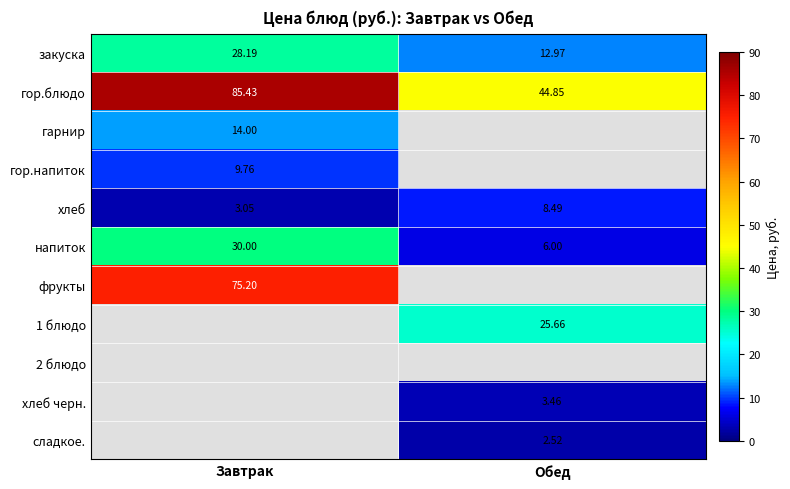

Is the value of хлеб at Завтрак greater than the value of гарнир at Завтрак?

No